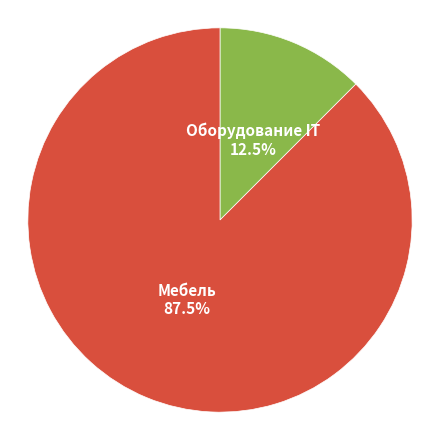

Count the number of slices in the pie.

2